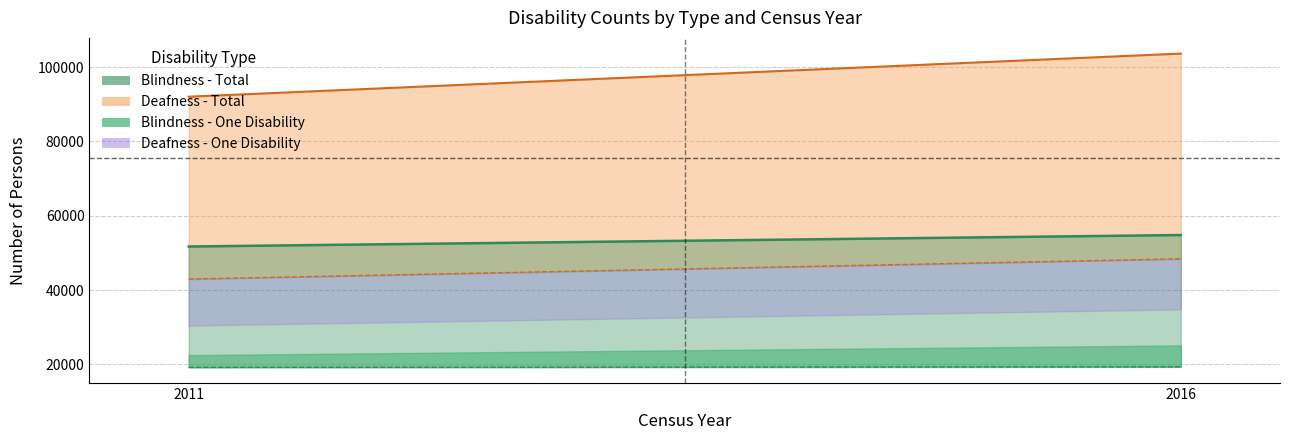

The value of Blindness - One Disability at 2016 is 10655. True or false?

False